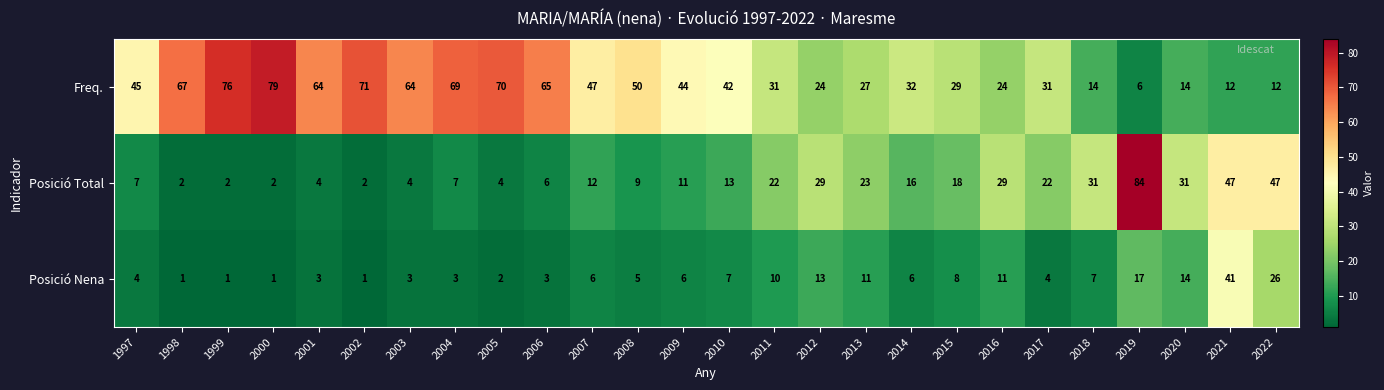

The value of Freq. at 2003 is 64. True or false?

True